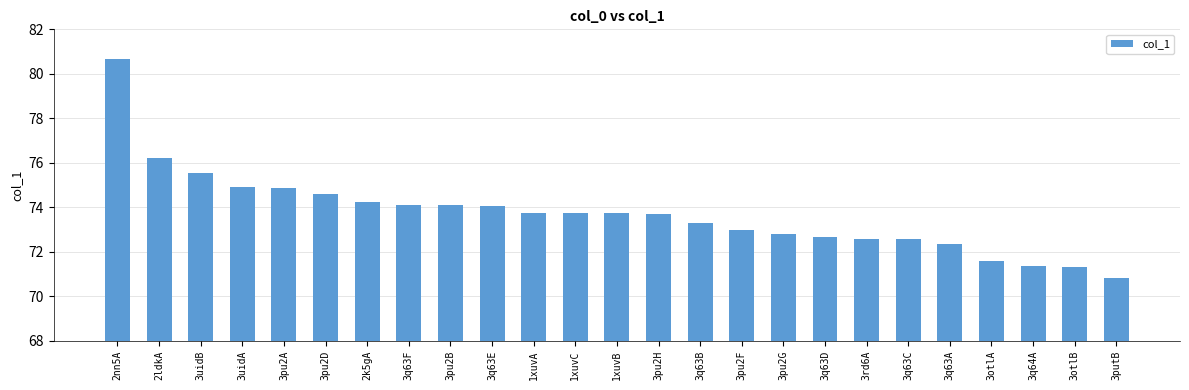

What is the label of the 5th bar from the right?

3q63A